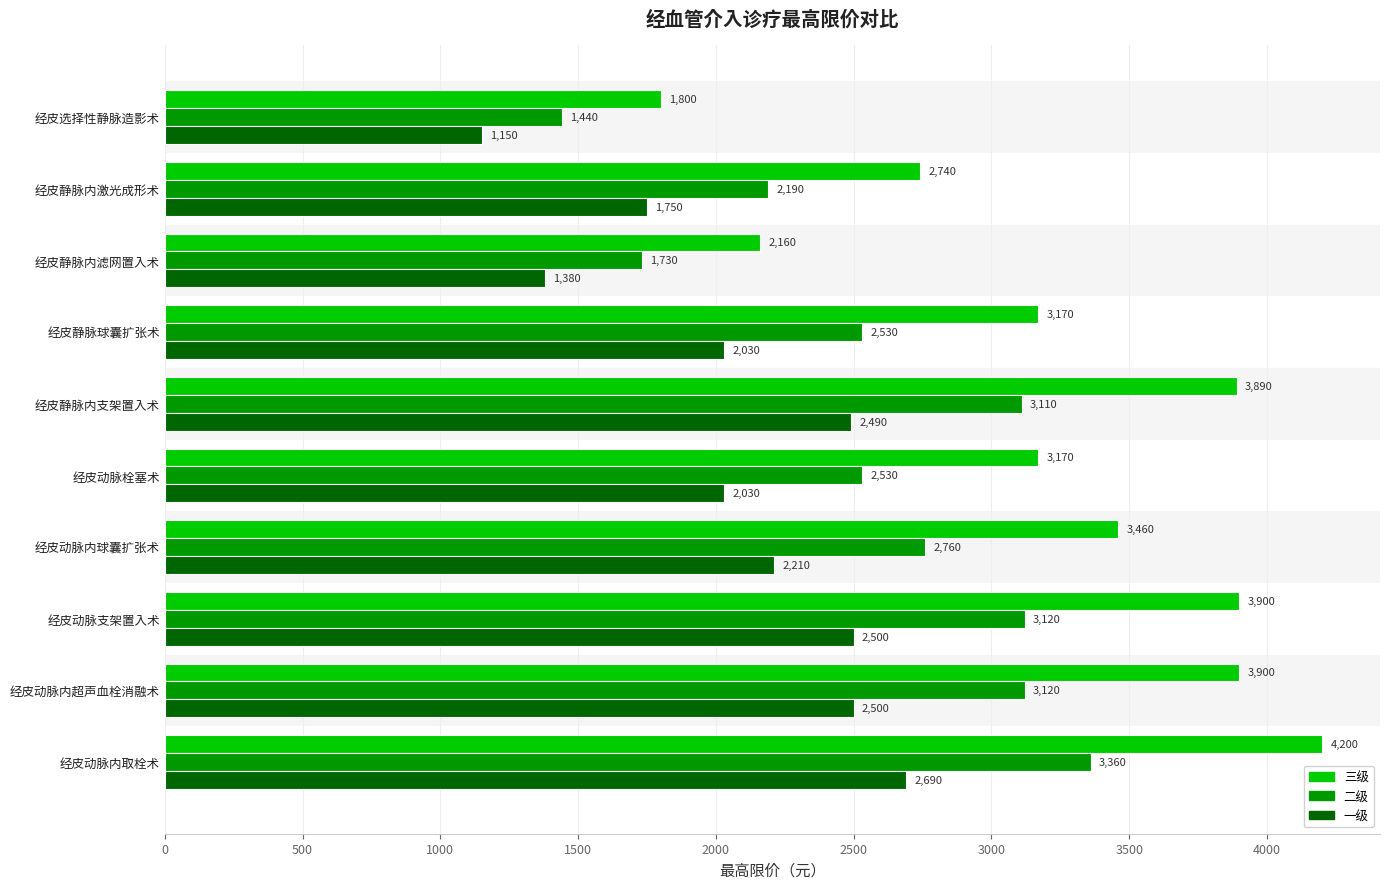

What are all the series names shown in the legend?

三级, 二级, 一级